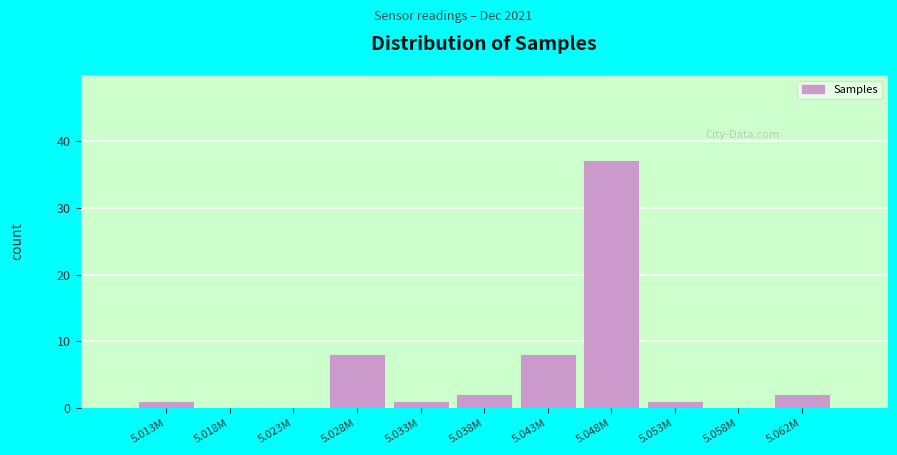

Reading right to left, transcribe all the data shown in this chart.

5.062M=2	5.058M=0	5.053M=1	5.048M=37	5.043M=8	5.038M=2	5.033M=1	5.028M=8	5.023M=0	5.018M=0	5.013M=1